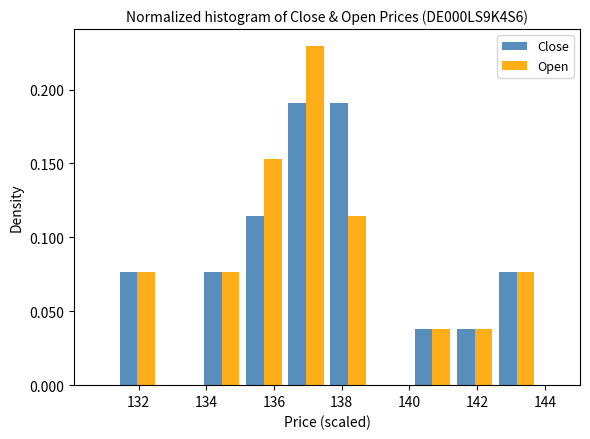

Reading left to right, list every range on the x-axis with the height of the bar of each series over it. Neither the bar edges nor the heights are printed on the chart, so give them approximately, as read against the axes.

131.4 to 132.6: Close=0.075	Open=0.075
132.6 to 133.8: Close=0	Open=0
133.8 to 135.0: Close=0.075	Open=0.075
135.0 to 136.4: Close=0.115	Open=0.155
136.4 to 137.6: Close=0.190	Open=0.230
137.6 to 138.8: Close=0.190	Open=0.115
138.8 to 140.0: Close=0	Open=0
140.0 to 141.4: Close=0.040	Open=0.040
141.4 to 142.6: Close=0.040	Open=0.040
142.6 to 143.8: Close=0.075	Open=0.075